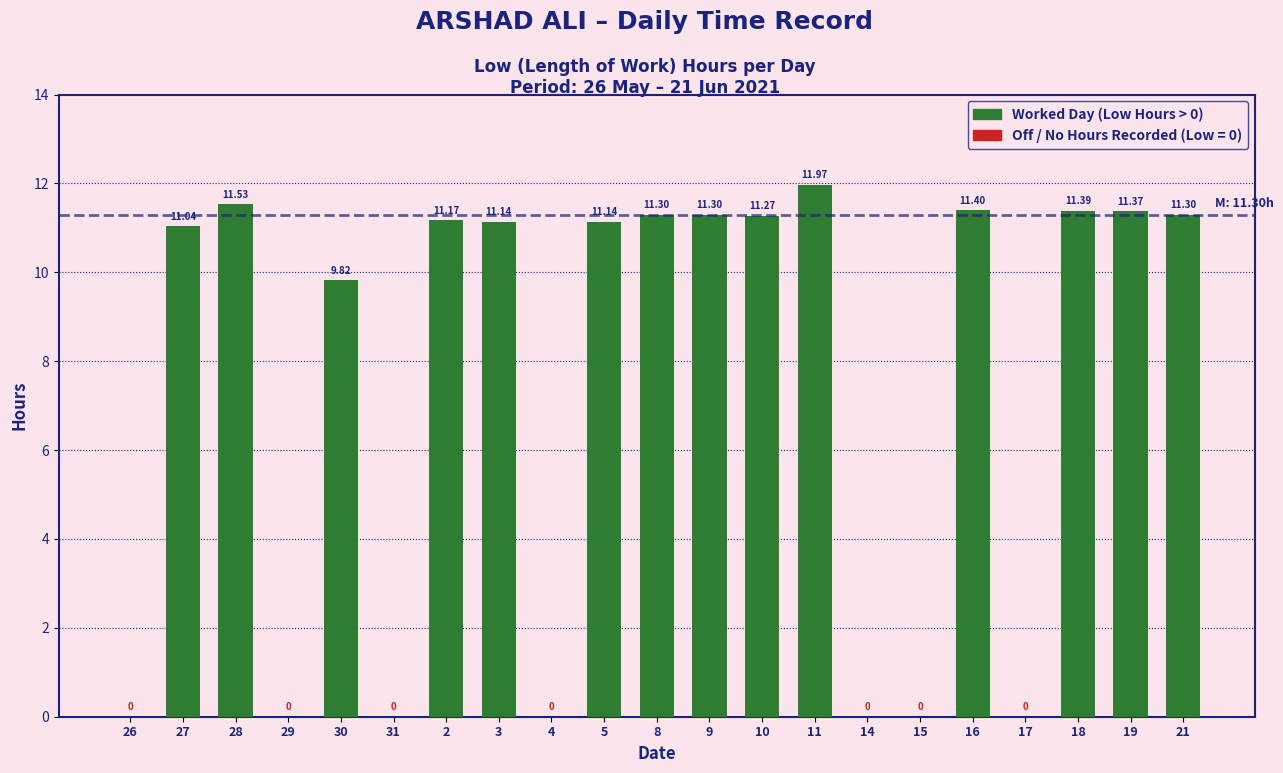

How many positive values are there?

14